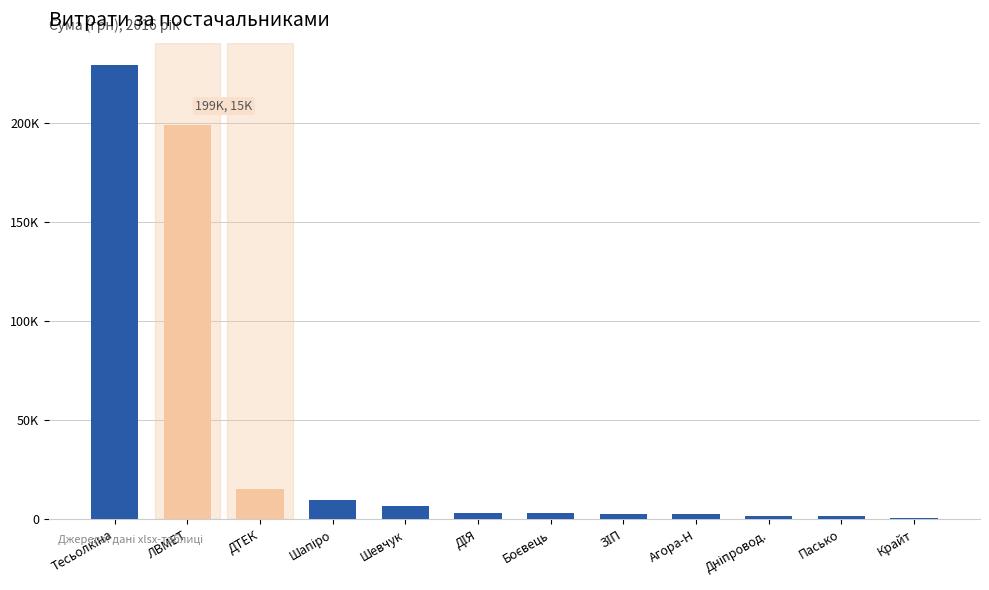

Are the bars horizontal?

No